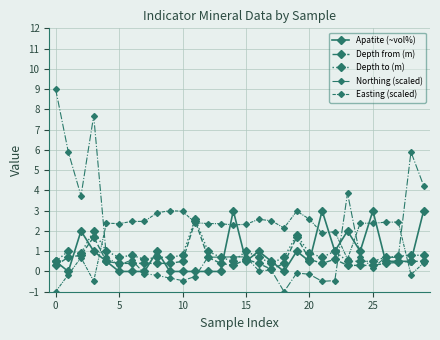

Is this an area chart (filled region under the line)?

No